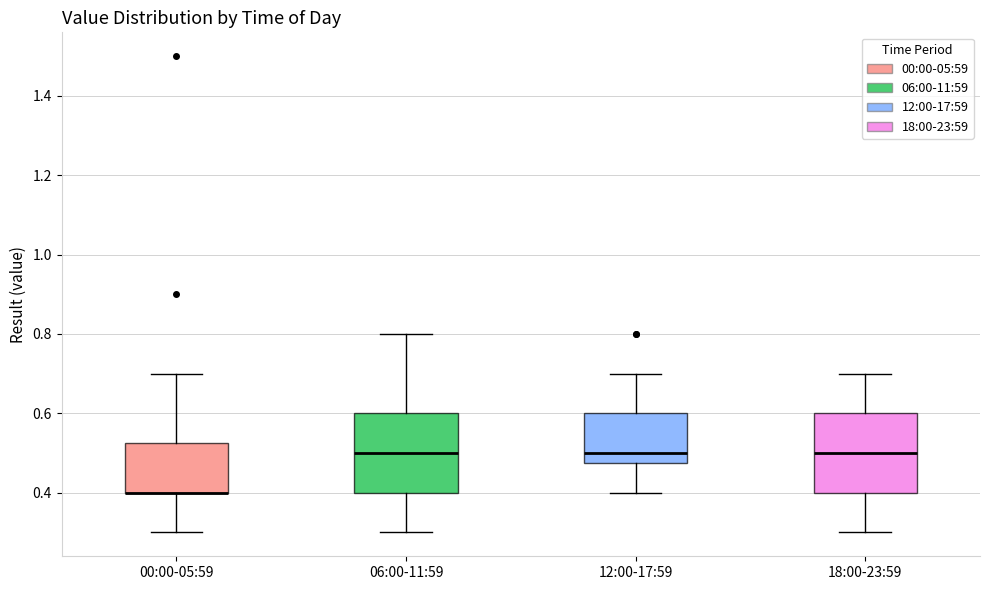

Reading left to right, transcribe this box plot: for each box, give where its median line is, the range the box spans, and where its two whiskers end, as read against the y-axis. The values are not printed on the chart, so give them approximately, as read against the axis.

00:00-05:59: median 0.40 (drawn on the box's lower edge), box 0.40 to 0.52, whiskers 0.30 to 0.70
06:00-11:59: median 0.50, box 0.40 to 0.60, whiskers 0.30 to 0.80
12:00-17:59: median 0.50, box 0.48 to 0.60, whiskers 0.40 to 0.70
18:00-23:59: median 0.50, box 0.40 to 0.60, whiskers 0.30 to 0.70